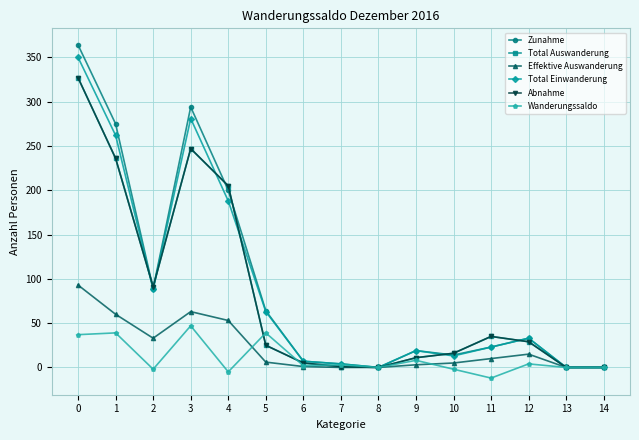

How many lines are shown in the chart?

6